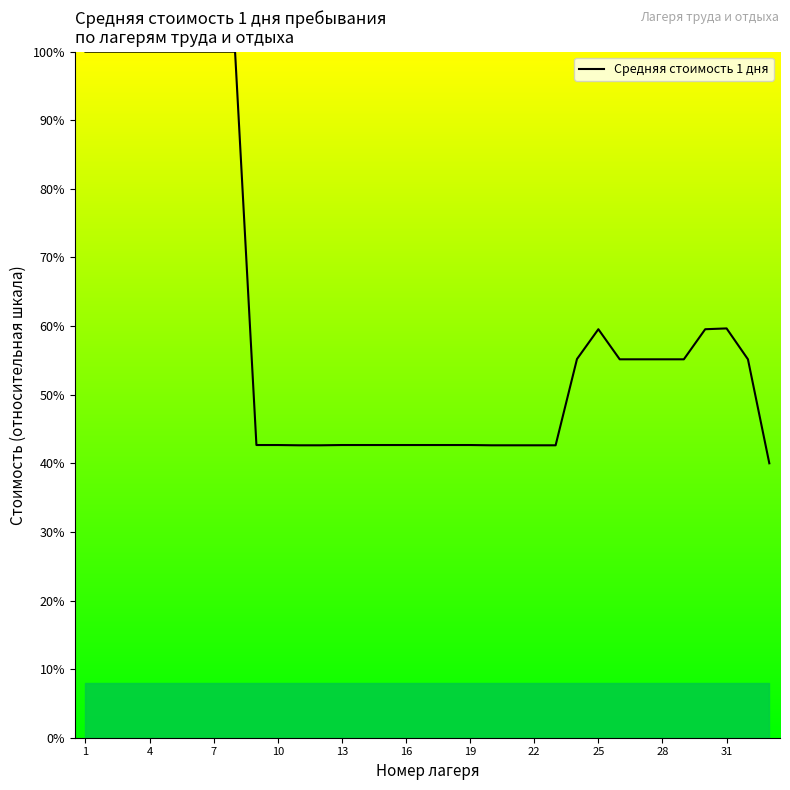

What is the difference between the maximum and minimum values?

60.0